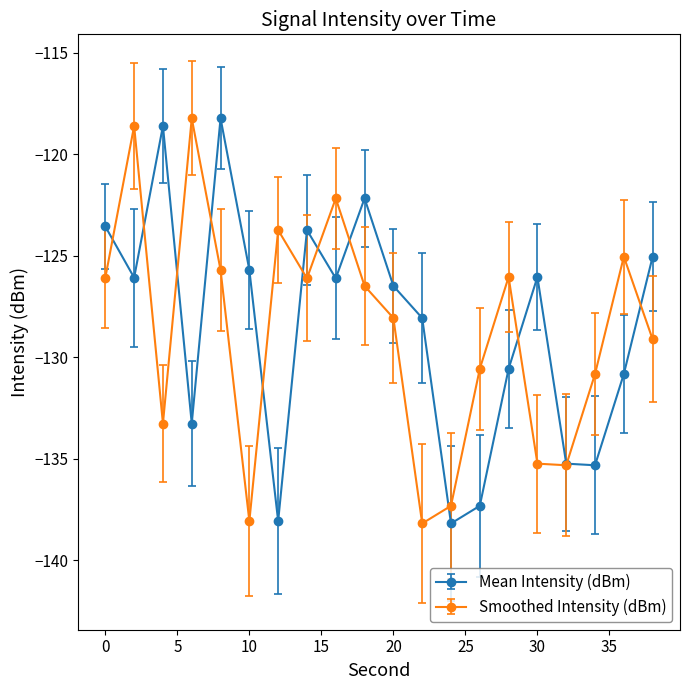

What is the value of the Mean Intensity (dBm) point at the 13th from the left?

-138.2